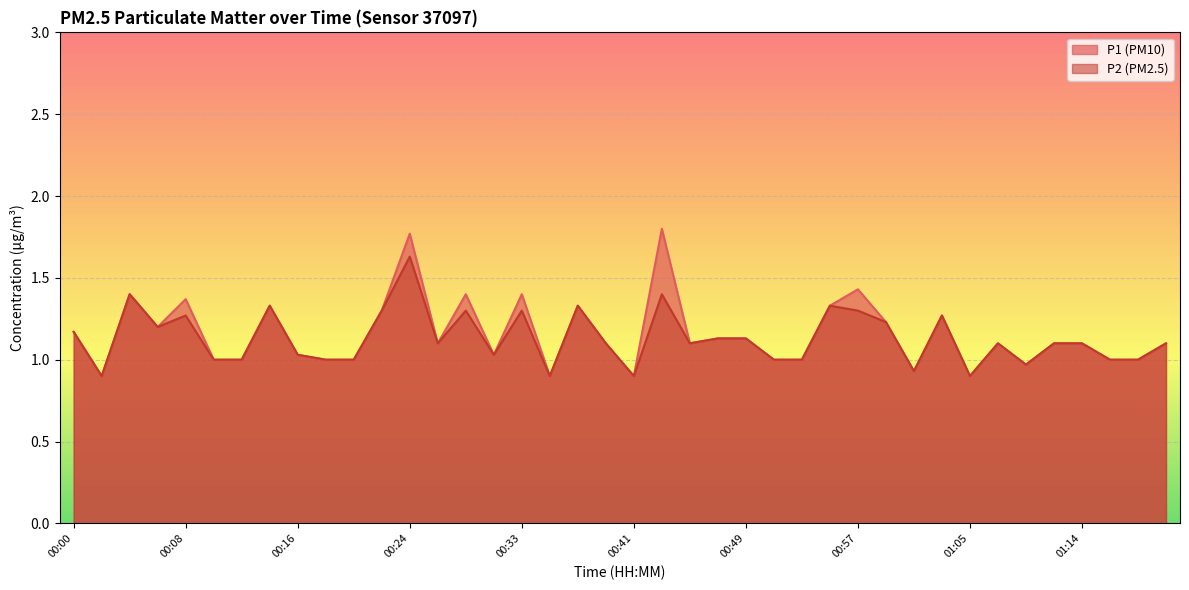

True or false: P2 and P1 intersect in this chart.

False